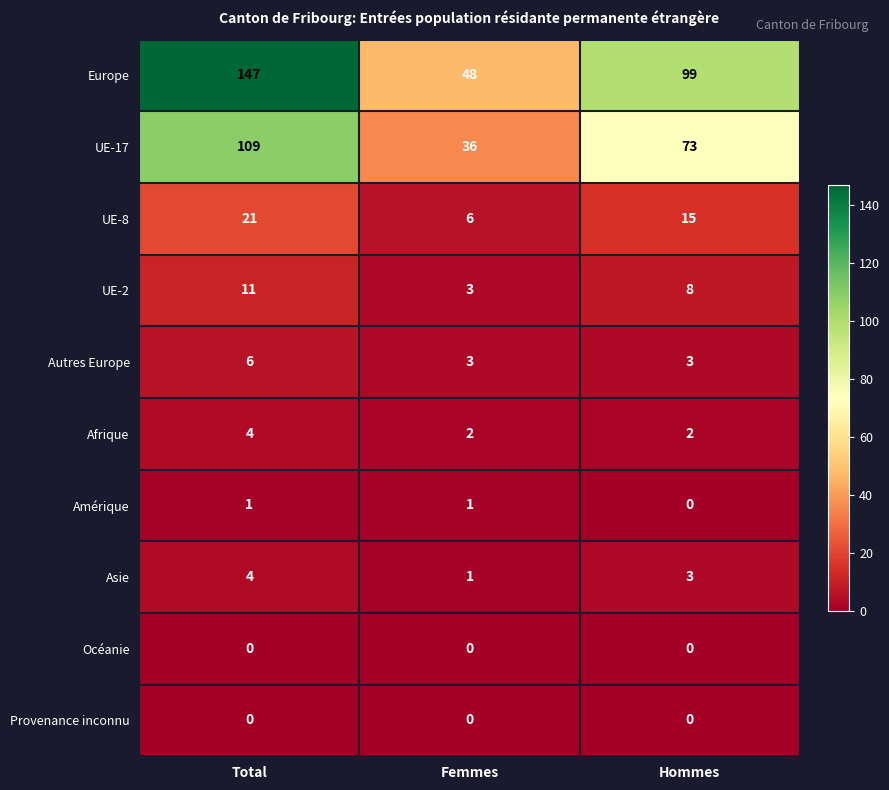

At which category is the sum across all series the highest?

Total